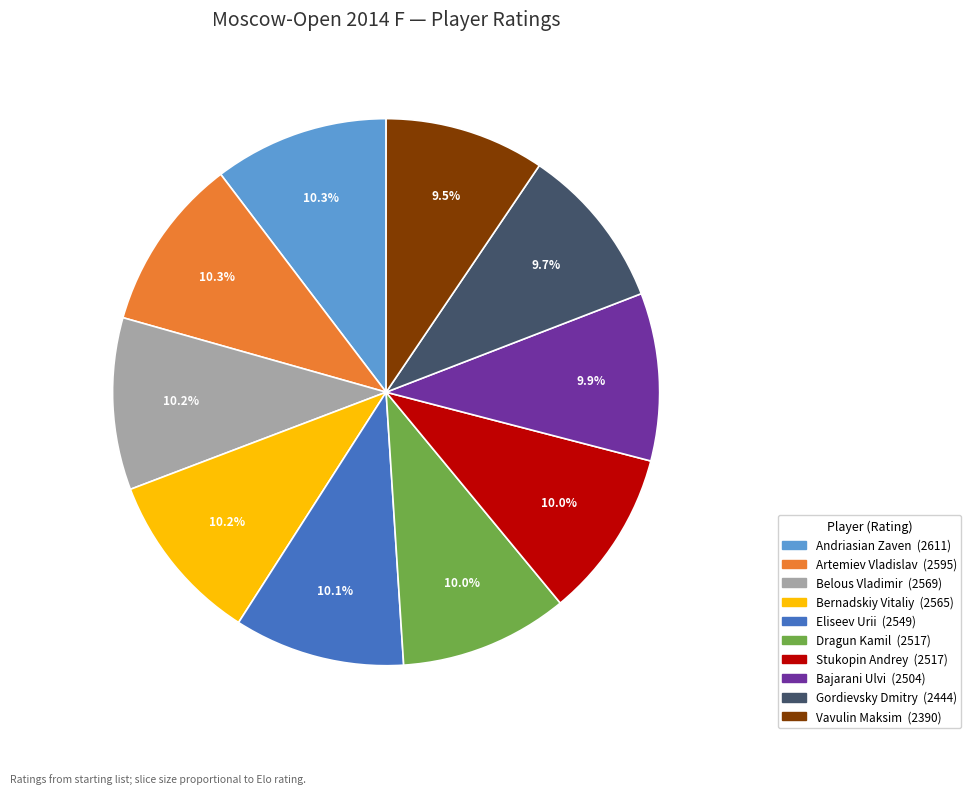

Is it true that Dragun Kamil is 1% of the pie?

False